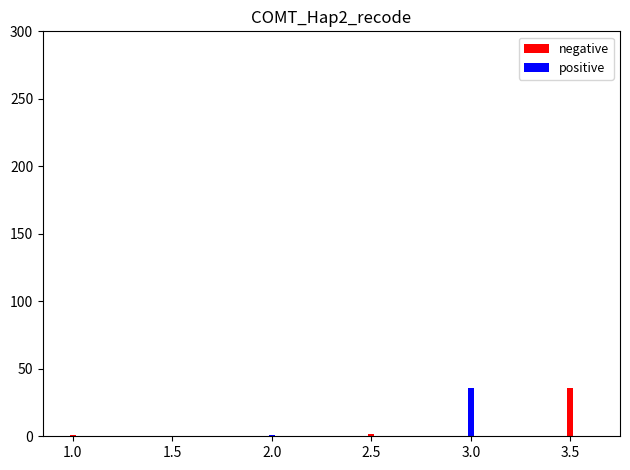

What is the maximum value shown in the chart?

36